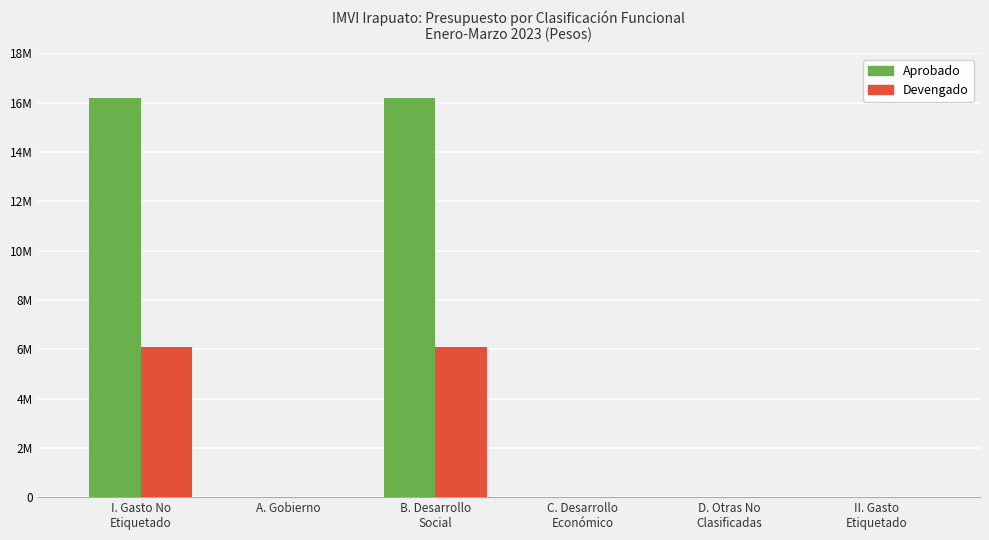

Is it true that Aprobado equals -8446046.2 at C. Desarrollo
Económico?

False